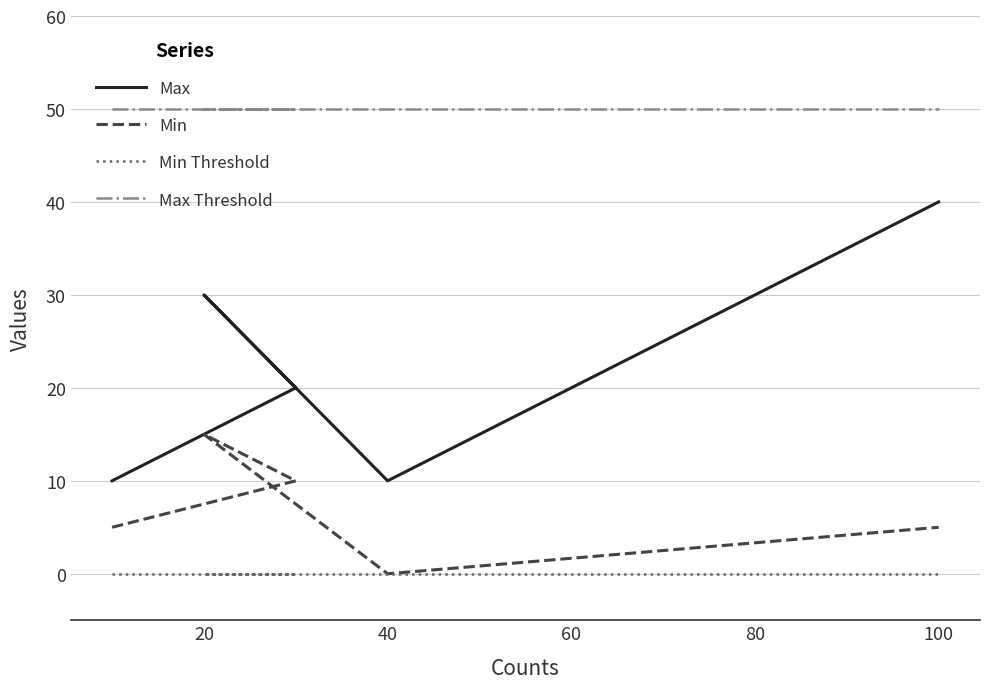

Reading left to right, list all the values displayed in this chart.

Max: 10	20	30	10	40
Min: 5	10	15	0	5
Min Threshold: 0	0	0	0	0
Max Threshold: 50	50	50	50	50